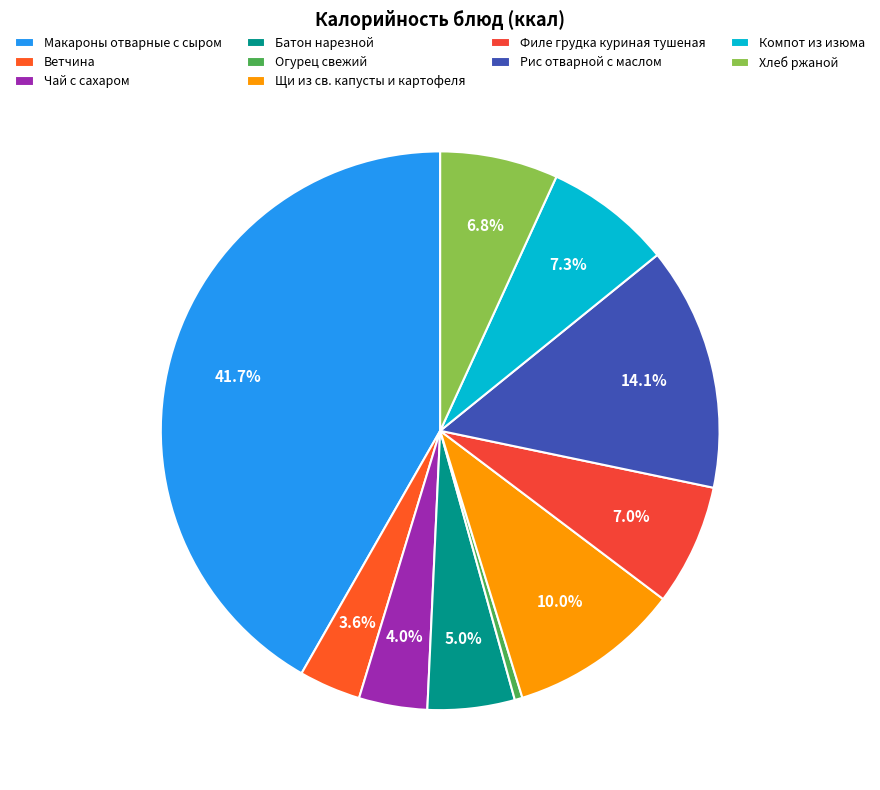

What is the smallest slice in the pie chart?

Огурец свежий